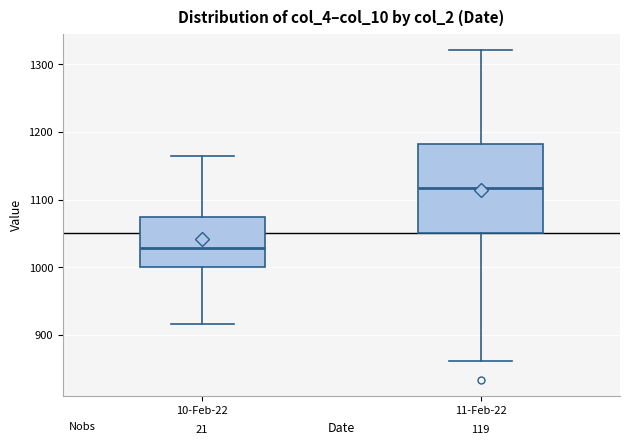

Which box's median line is the highest?

11-Feb-22